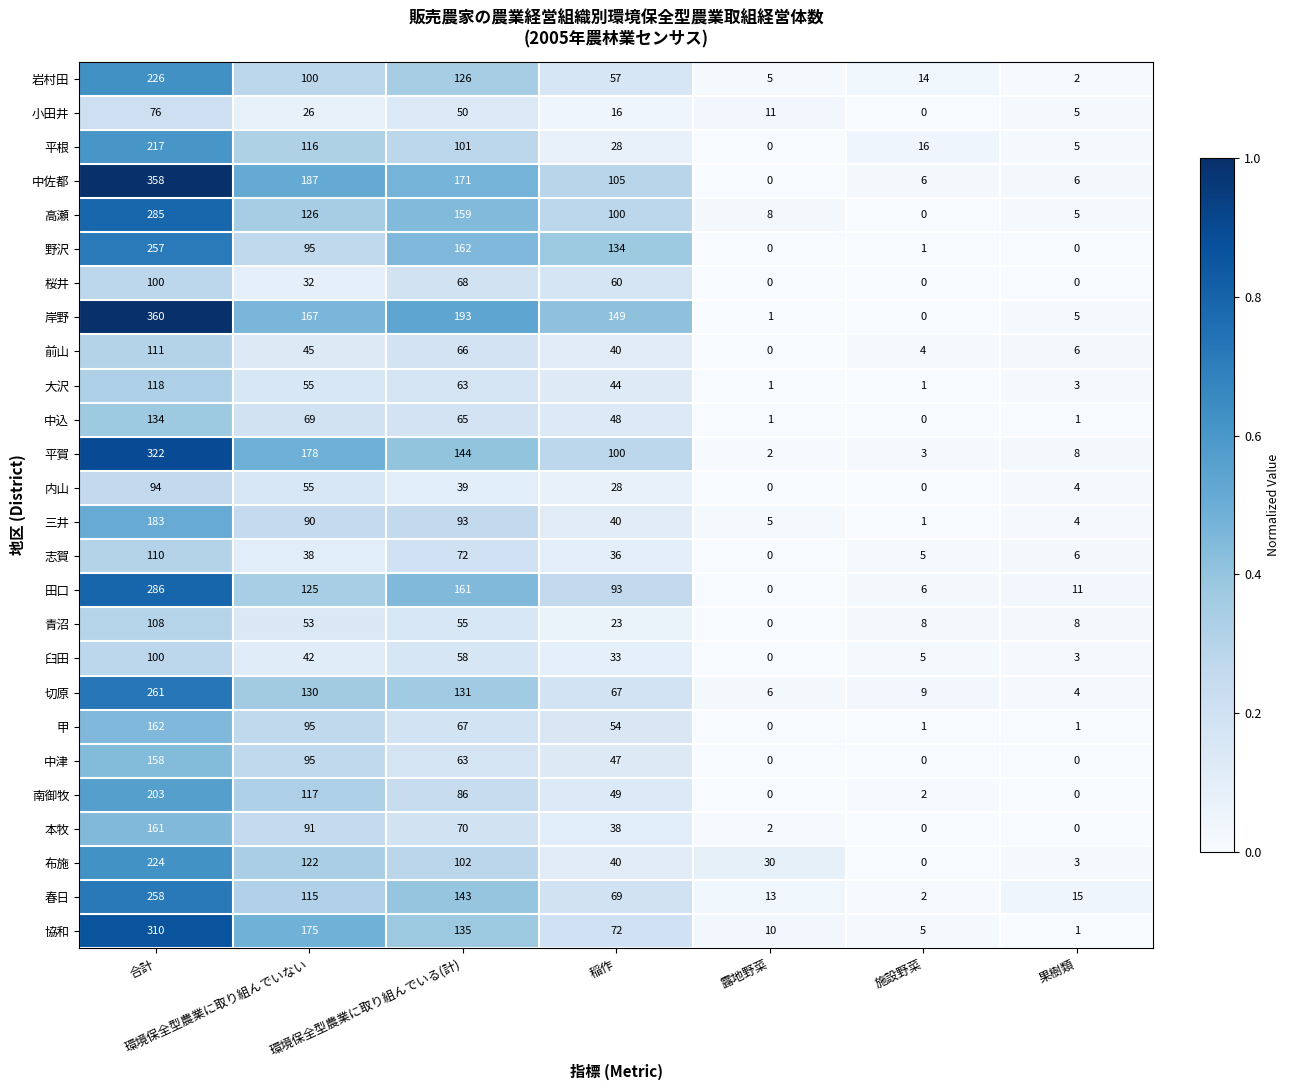

What is the difference between the highest and lowest values at 稲作?

133